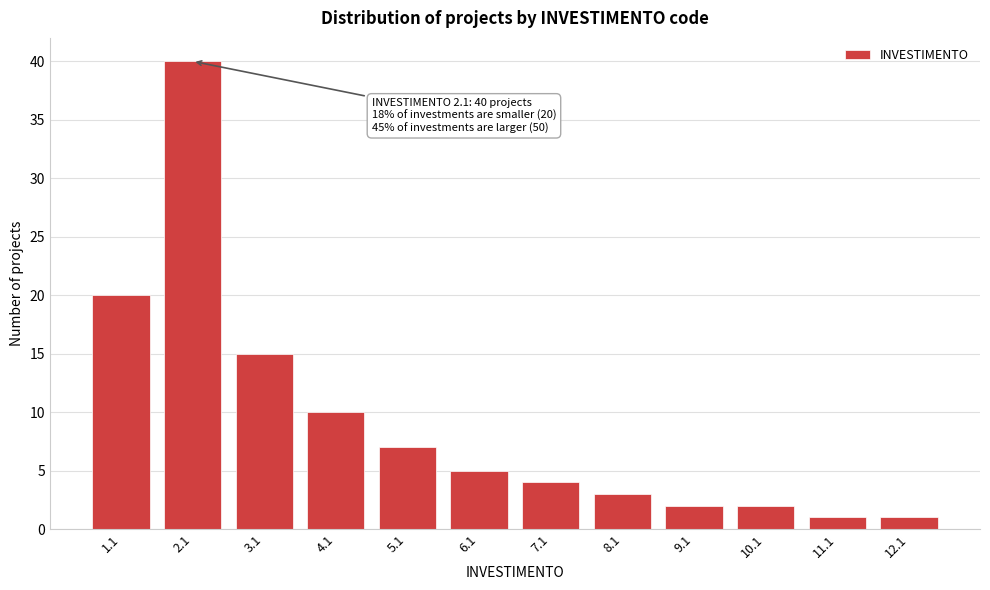

Reading left to right, extract all data points from this chart.

20	40	15	10	7	5	4	3	2	2	1	1